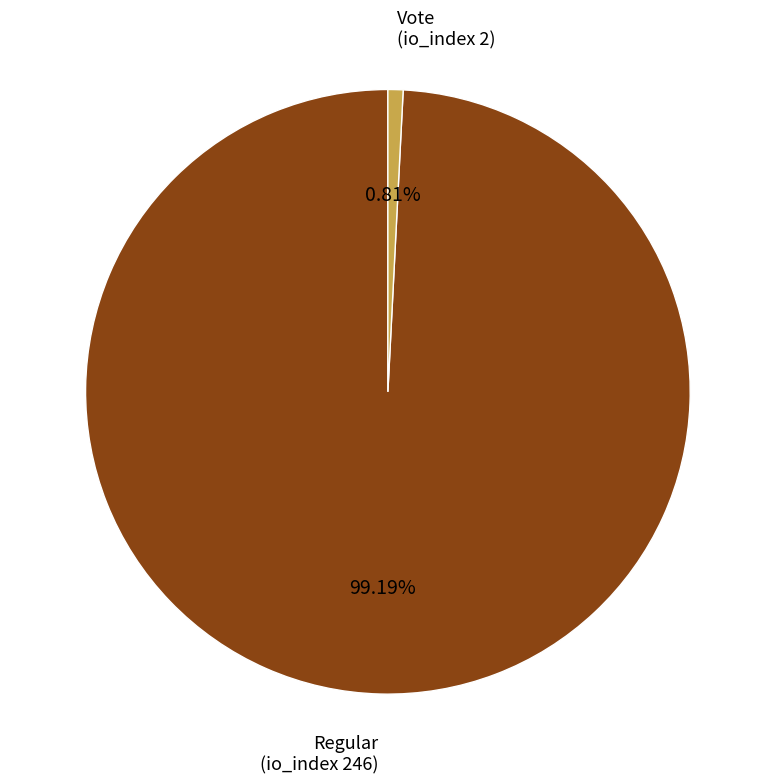

Is there any slice that represents more than half of the pie?

Yes